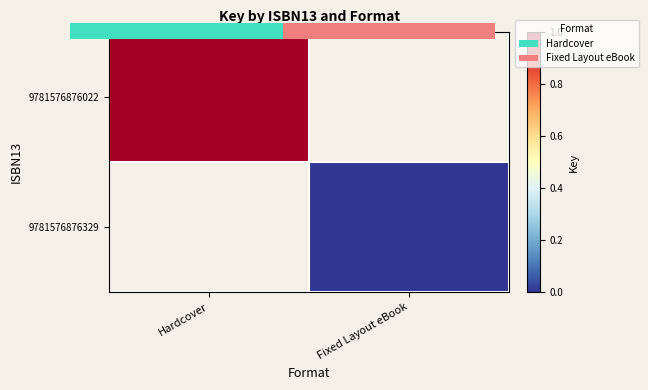

Which label corresponds to the largest value in the chart?

Hardcover